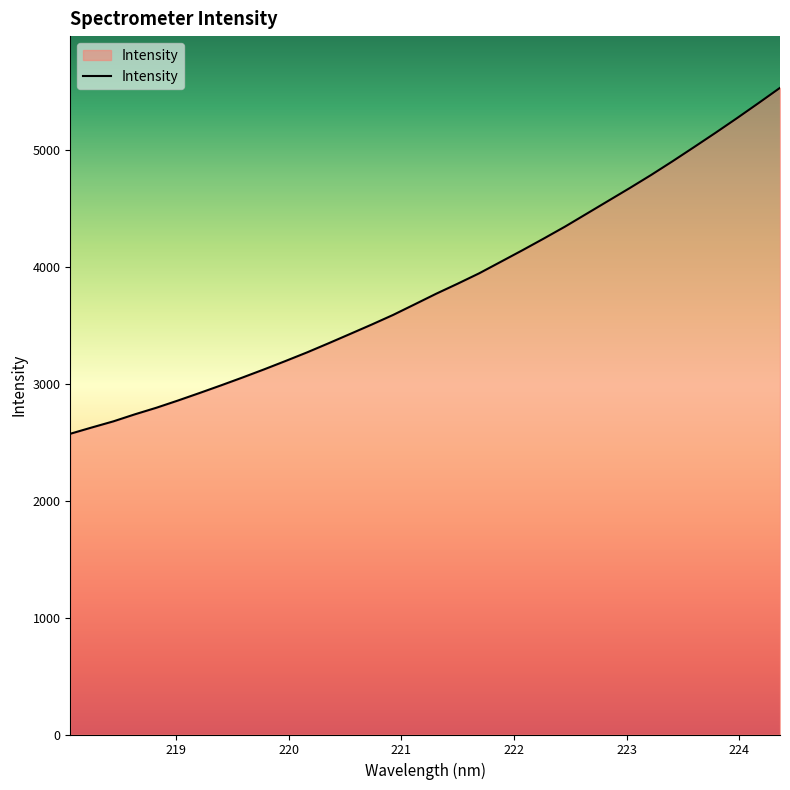

What is the sum of all values?

130382.5